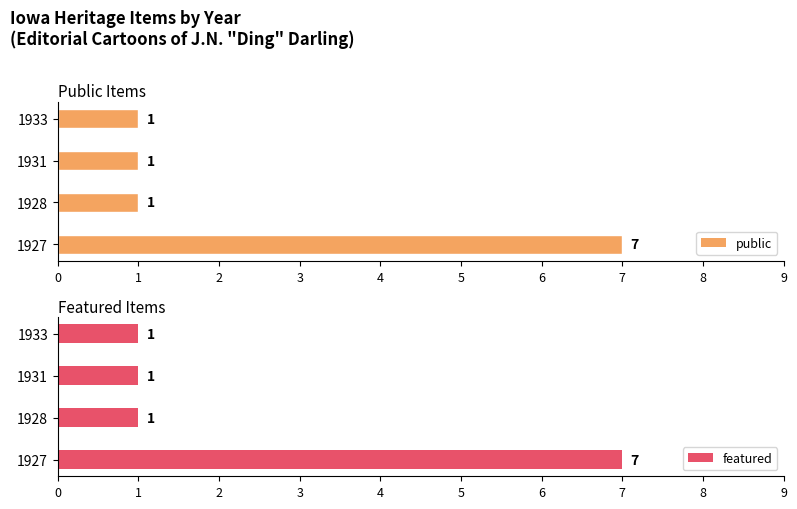

Which series has the widest spread of values?

public